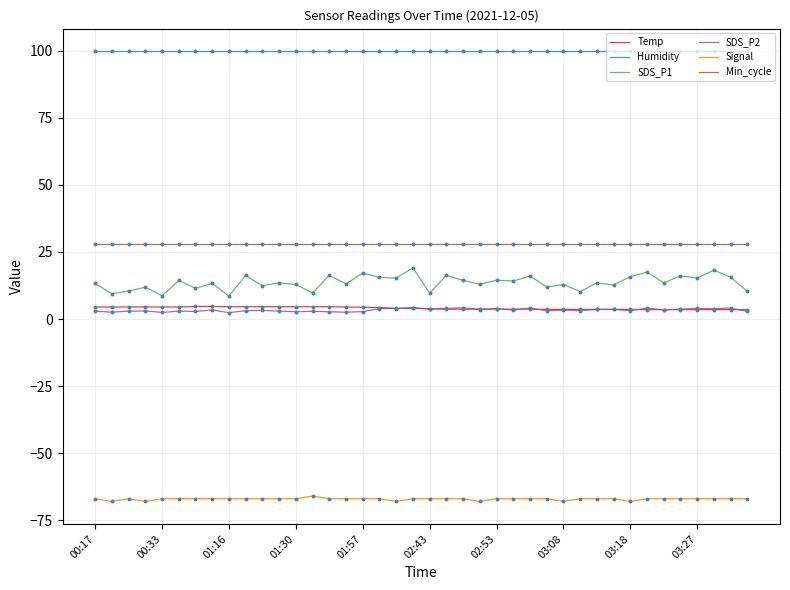

Which series has the widest spread of values?

SDS_P1